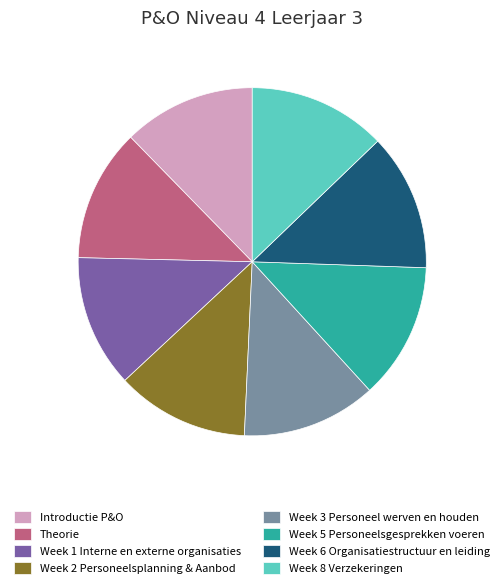

Approximately how many times larger is the value at Week 5 Personeelsgesprekken voeren compared to Week 2 Personeelsplanning & Aanbod?

1.0